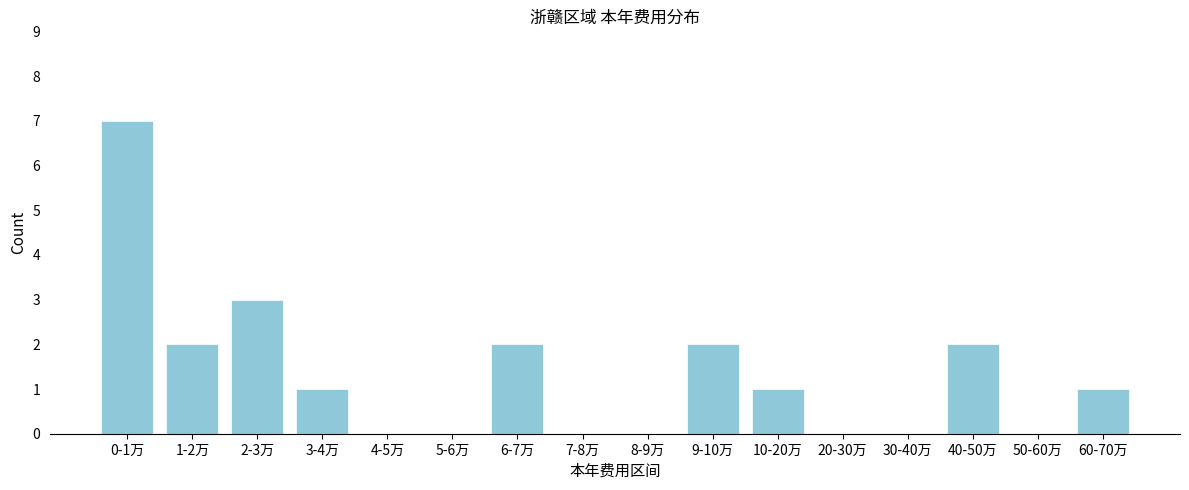

Reading left to right, what are all the values shown in this chart?

0-1万=7	1-2万=2	2-3万=3	3-4万=1	4-5万=0	5-6万=0	6-7万=2	7-8万=0	8-9万=0	9-10万=2	10-20万=1	20-30万=0	30-40万=0	40-50万=2	50-60万=0	60-70万=1